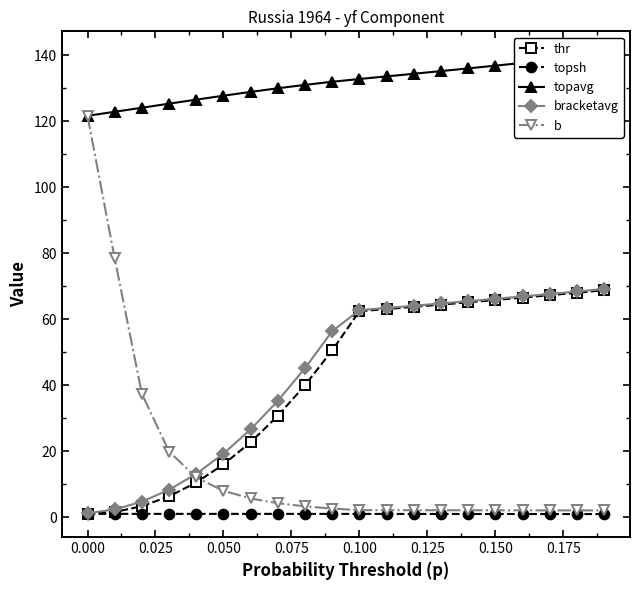

The value of bracketavg at 0.000 is 3.3. True or false?

False